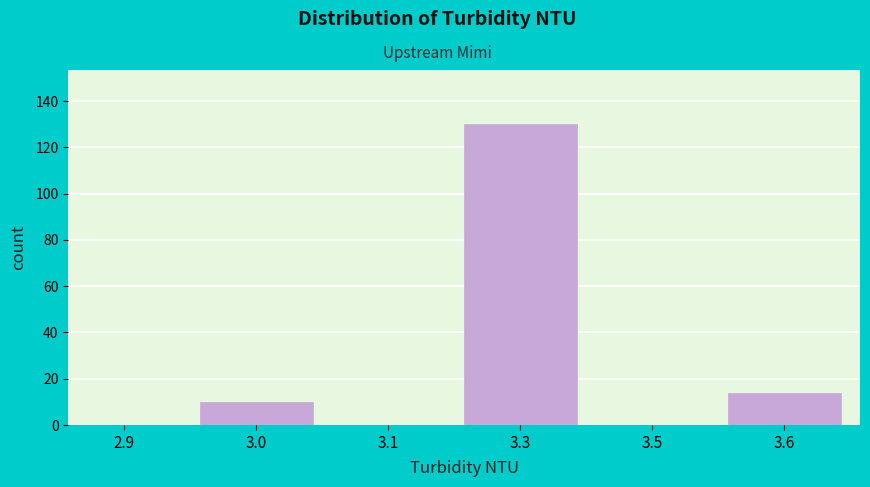

Reading left to right, list all the values displayed in this chart.

2.9=0	3.0=10	3.1=0	3.3=130	3.5=0	3.6=14